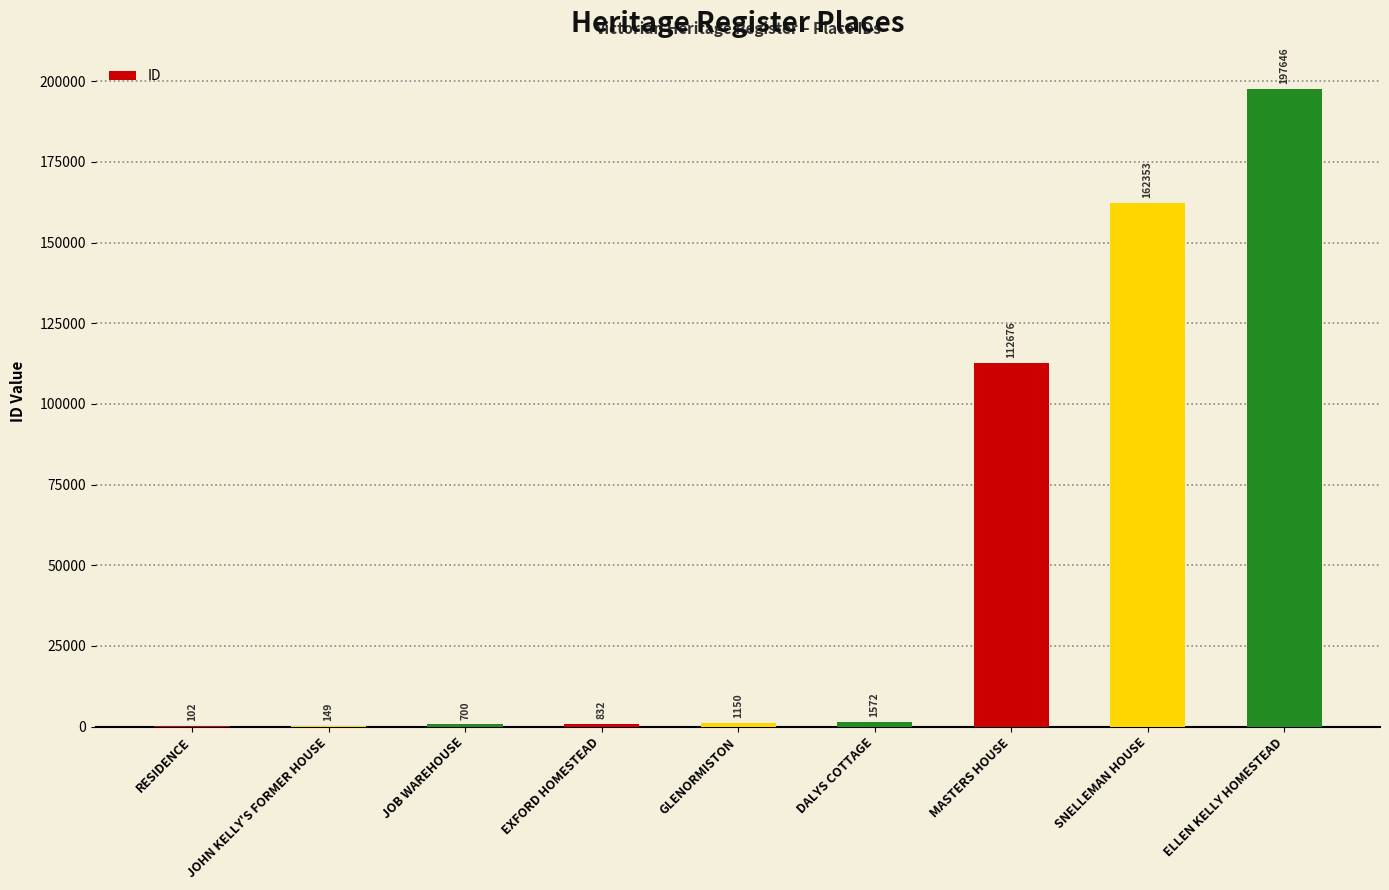

What is the difference between the values at JOB WAREHOUSE and RESIDENCE?

598